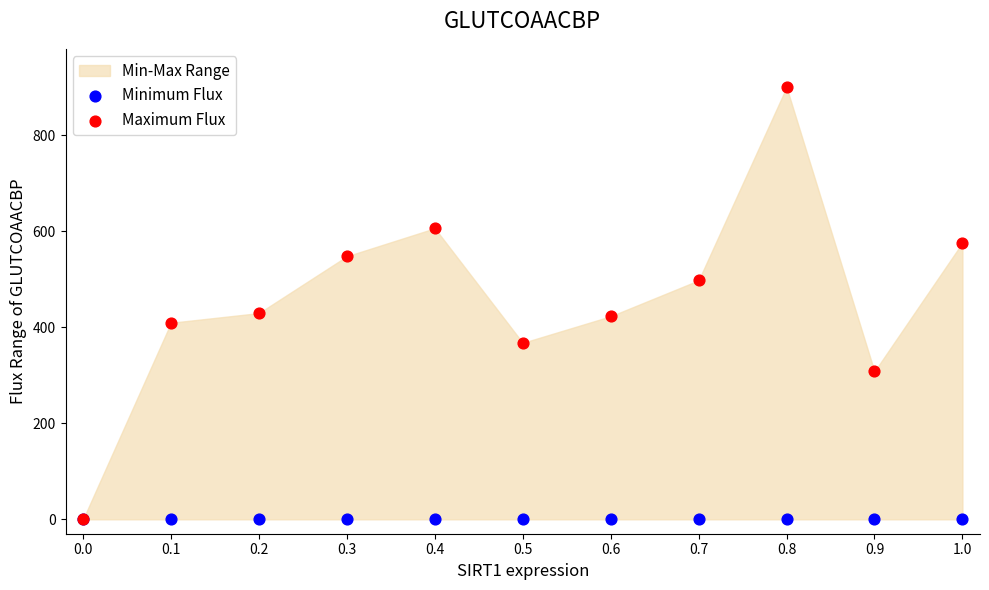

Which series contains the highest Y value?

Maximum Flux